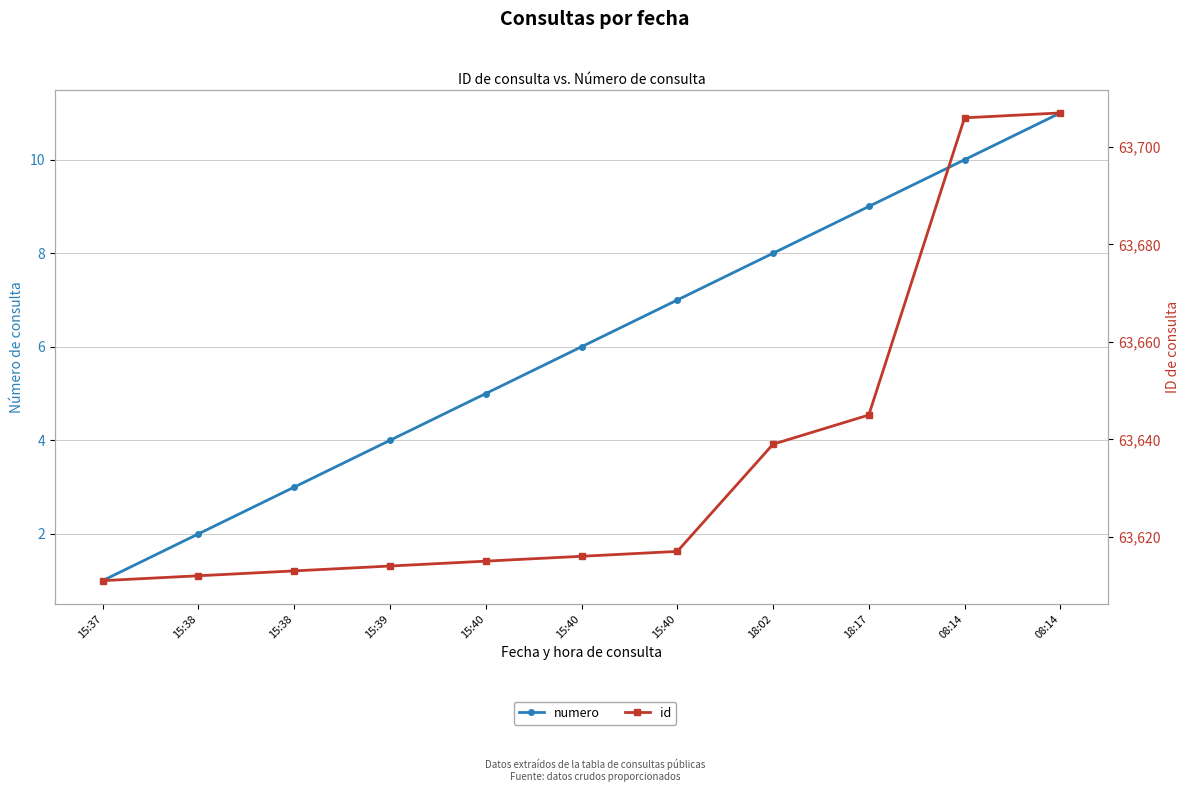

What are all the series names shown in the legend?

numero, id